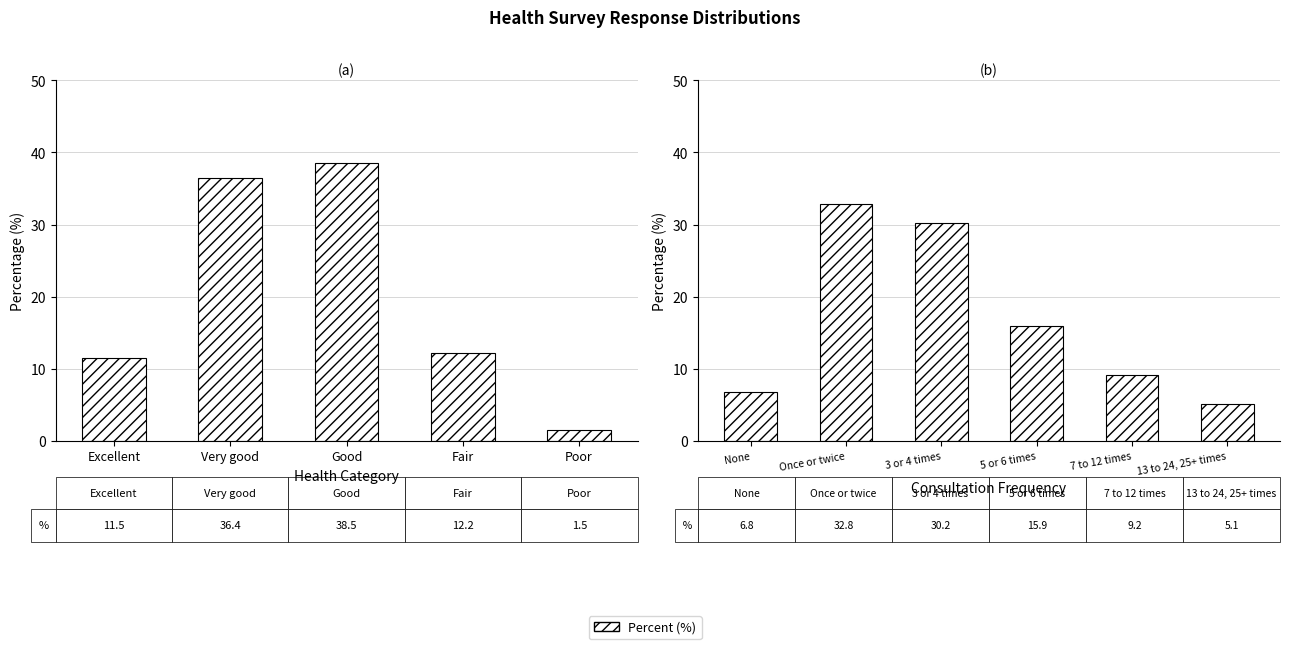

What position from the left is 13 to 24, 25+ times?

6